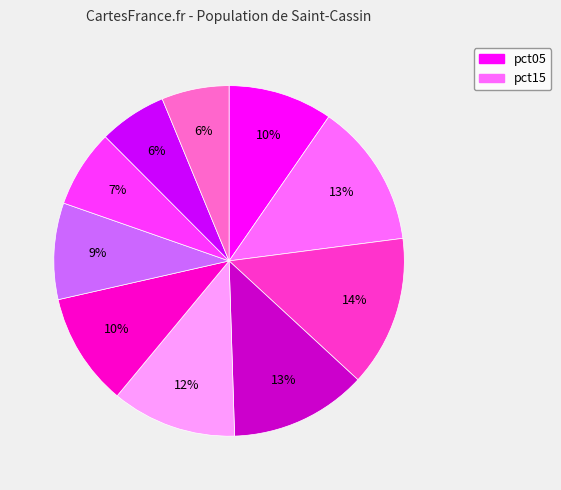

To the nearest percent, what is the difference between the largest and smallest slice percentages?

8%